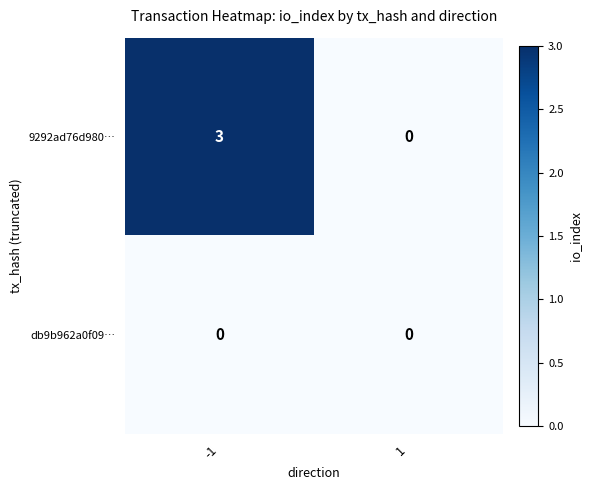

Between -1 and 1, which series saw the biggest shift?

9292ad76d980…